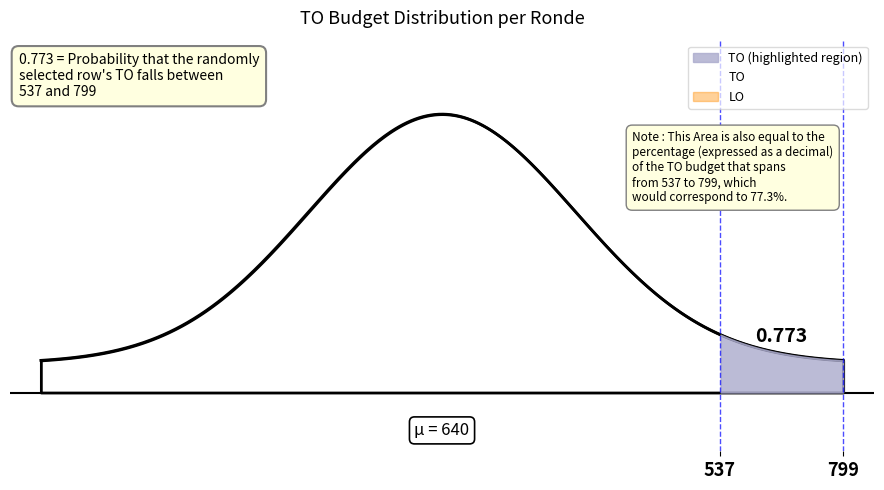

What is the maximum value shown in the chart?

799